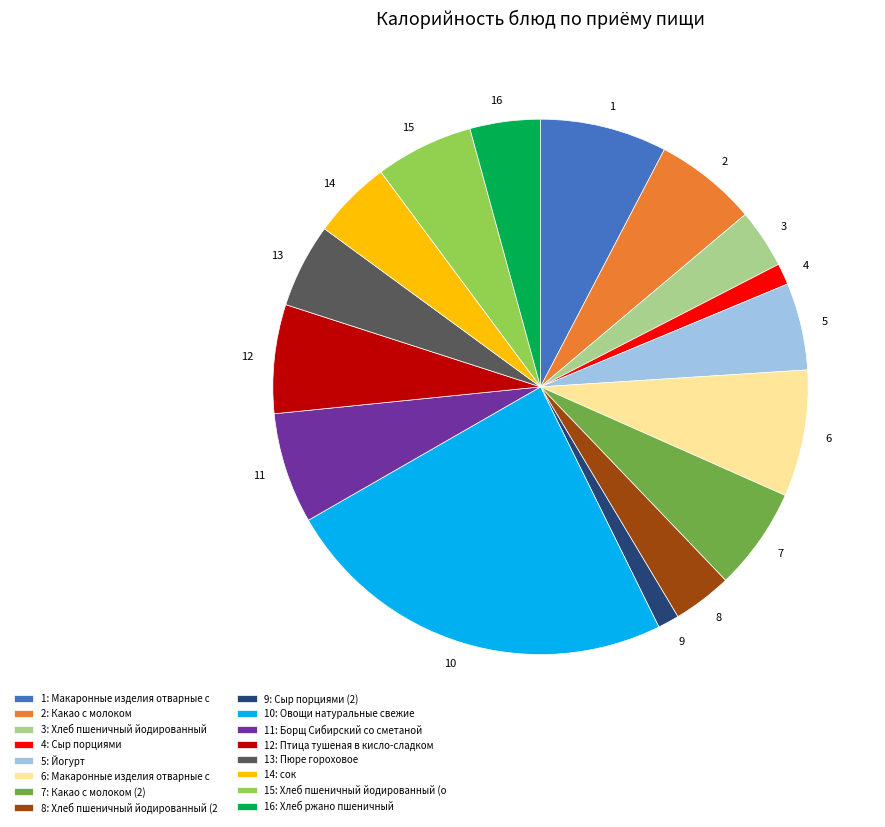

Is it true that 11: Борщ Сибирский со сметаной is 1% of the pie?

False